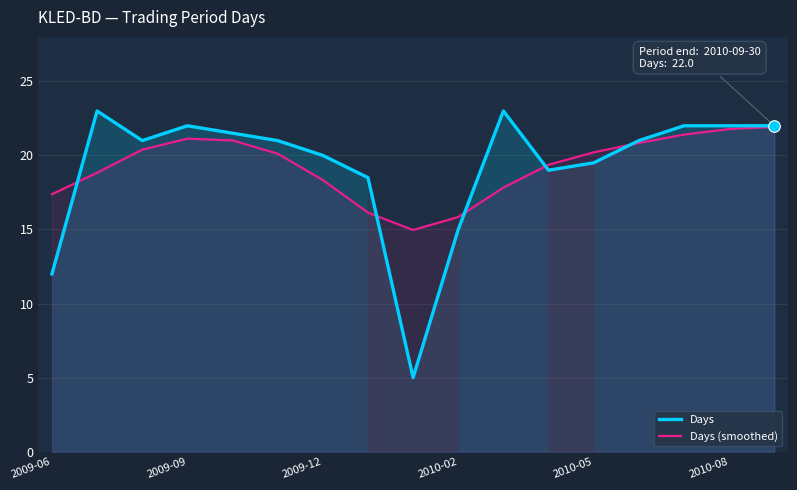

Which series reaches the maximum Y coordinate?

Days